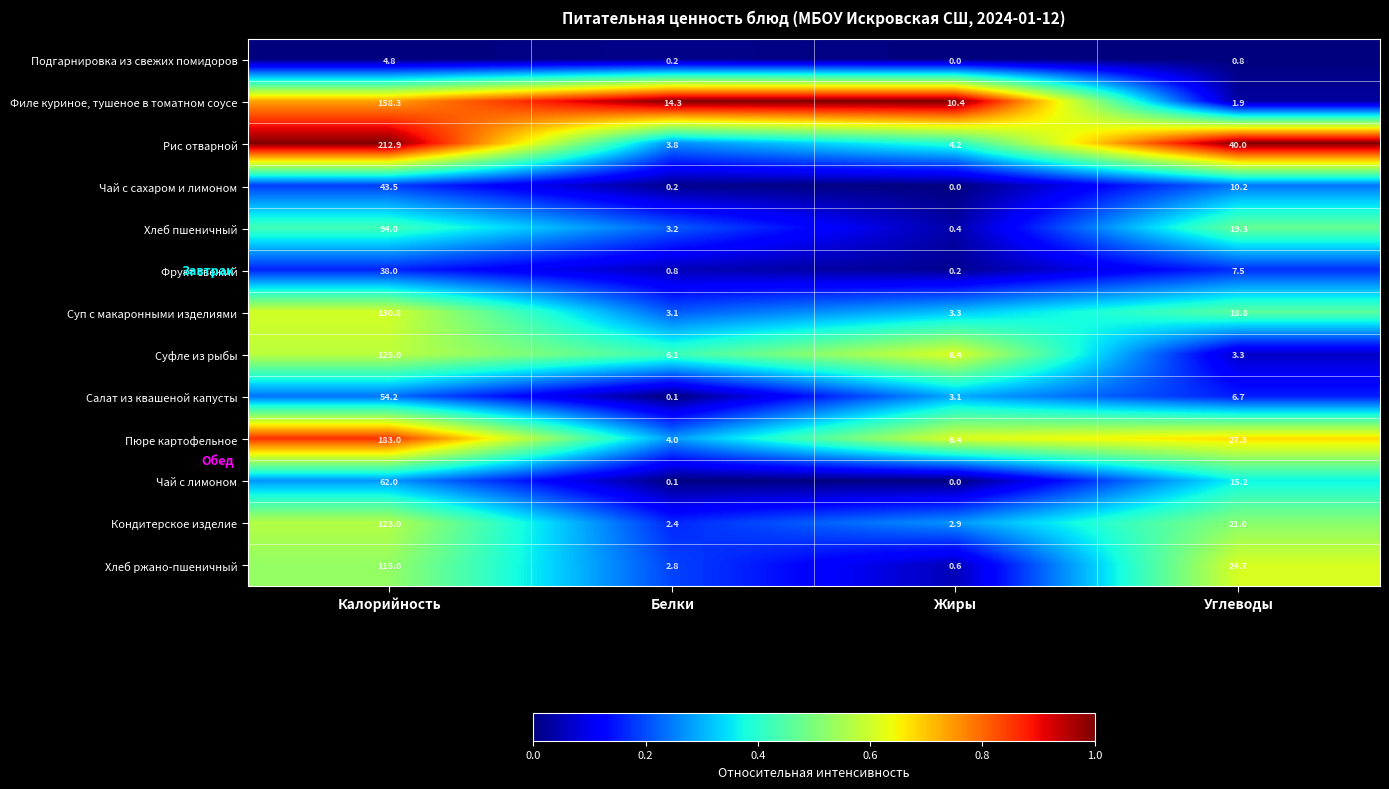

What is the average value of the Рис отварной series?

65.2